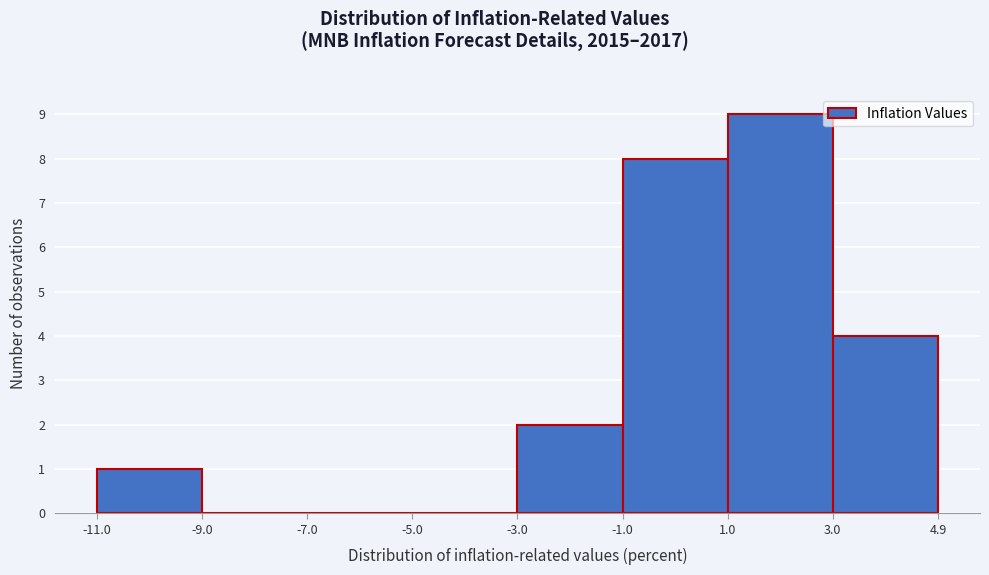

Over which range of the x-axis is the bar tallest?

1.0 to 3.0